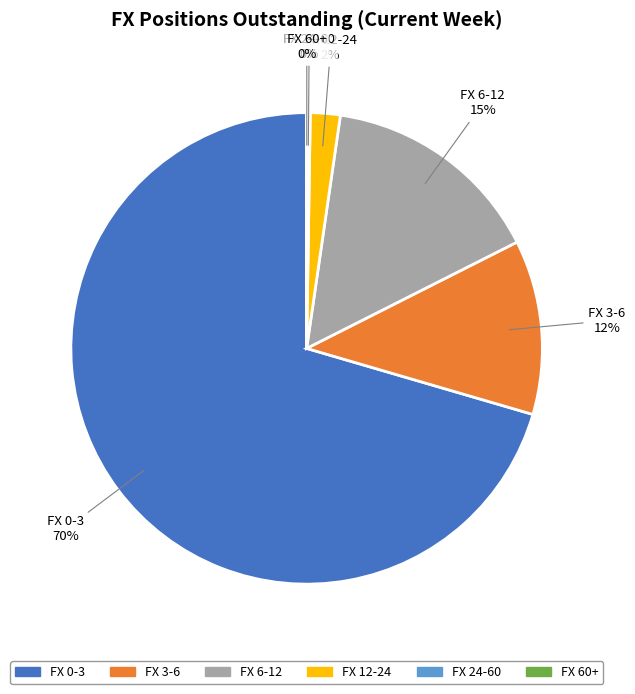

To the nearest percent, what is the difference between the FX 6-12 and FX 12-24 slice percentages?

13%